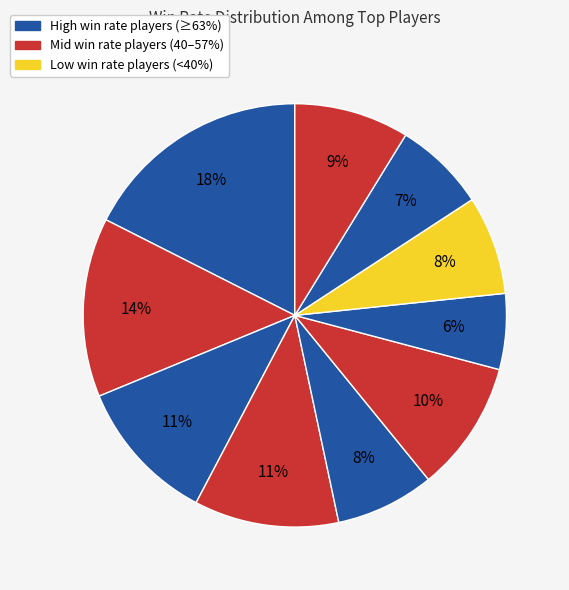

How many segments does this pie chart have?

10